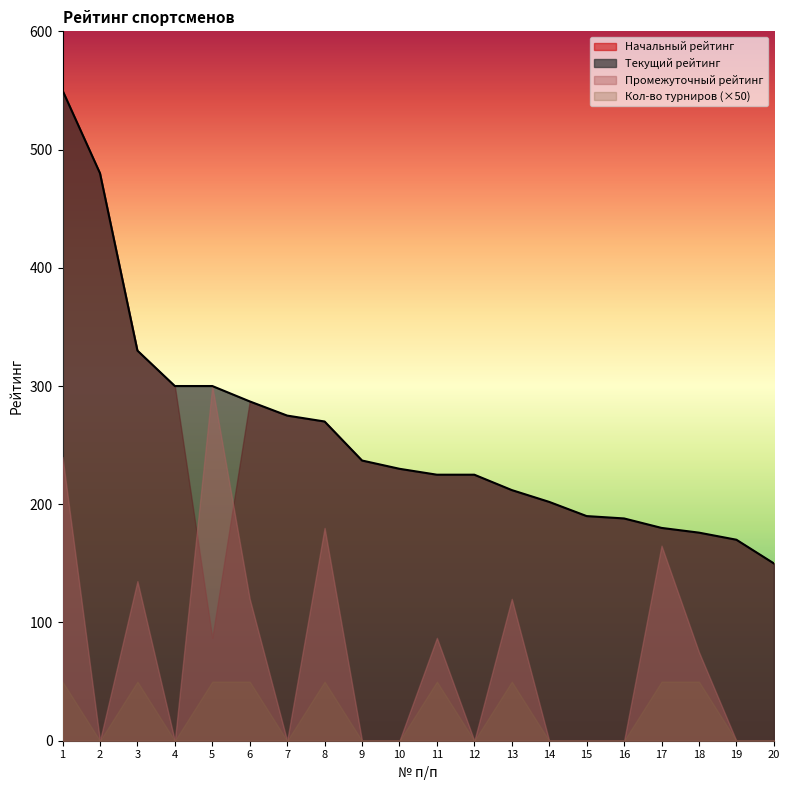

How many data points does each series have?

20